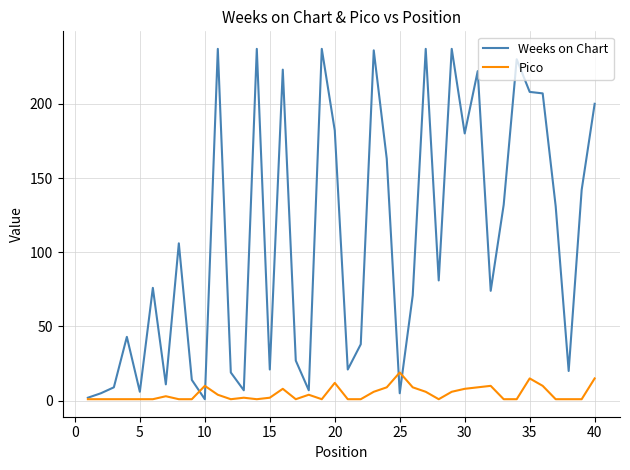

List the series in order of their overall mean, highest first.

Weeks on Chart, Pico